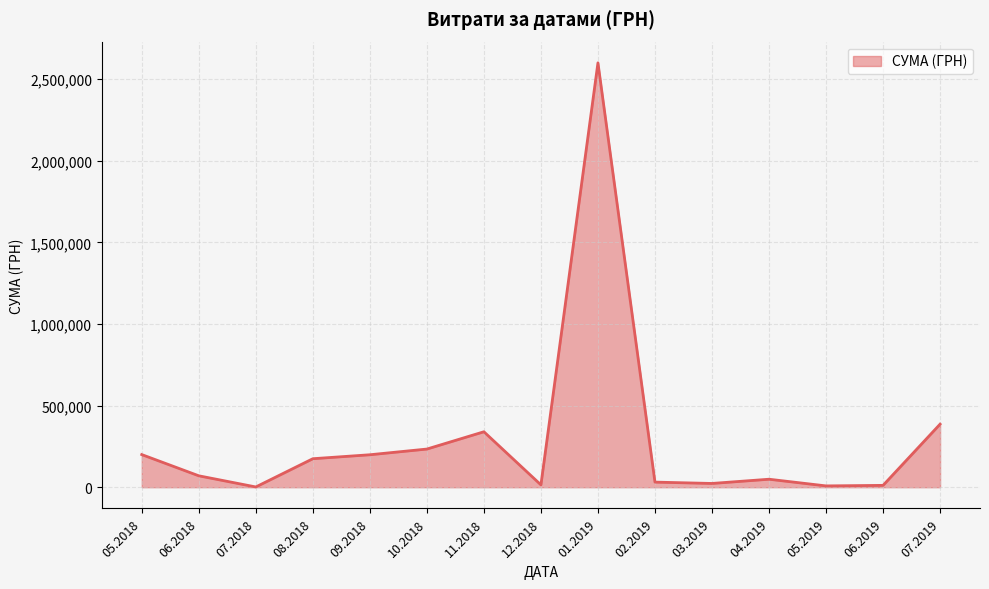

How many interior local peaks (higher than both neighbors) does the data have?

3